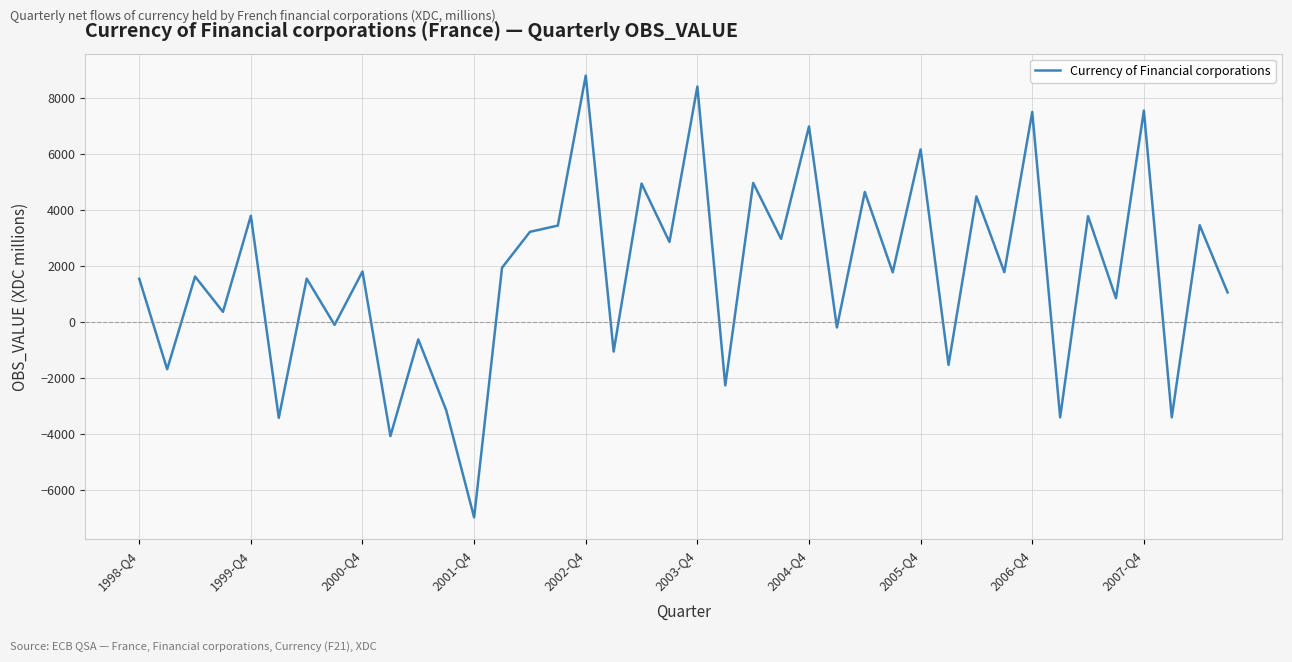

What is the greatest value displayed?

8794